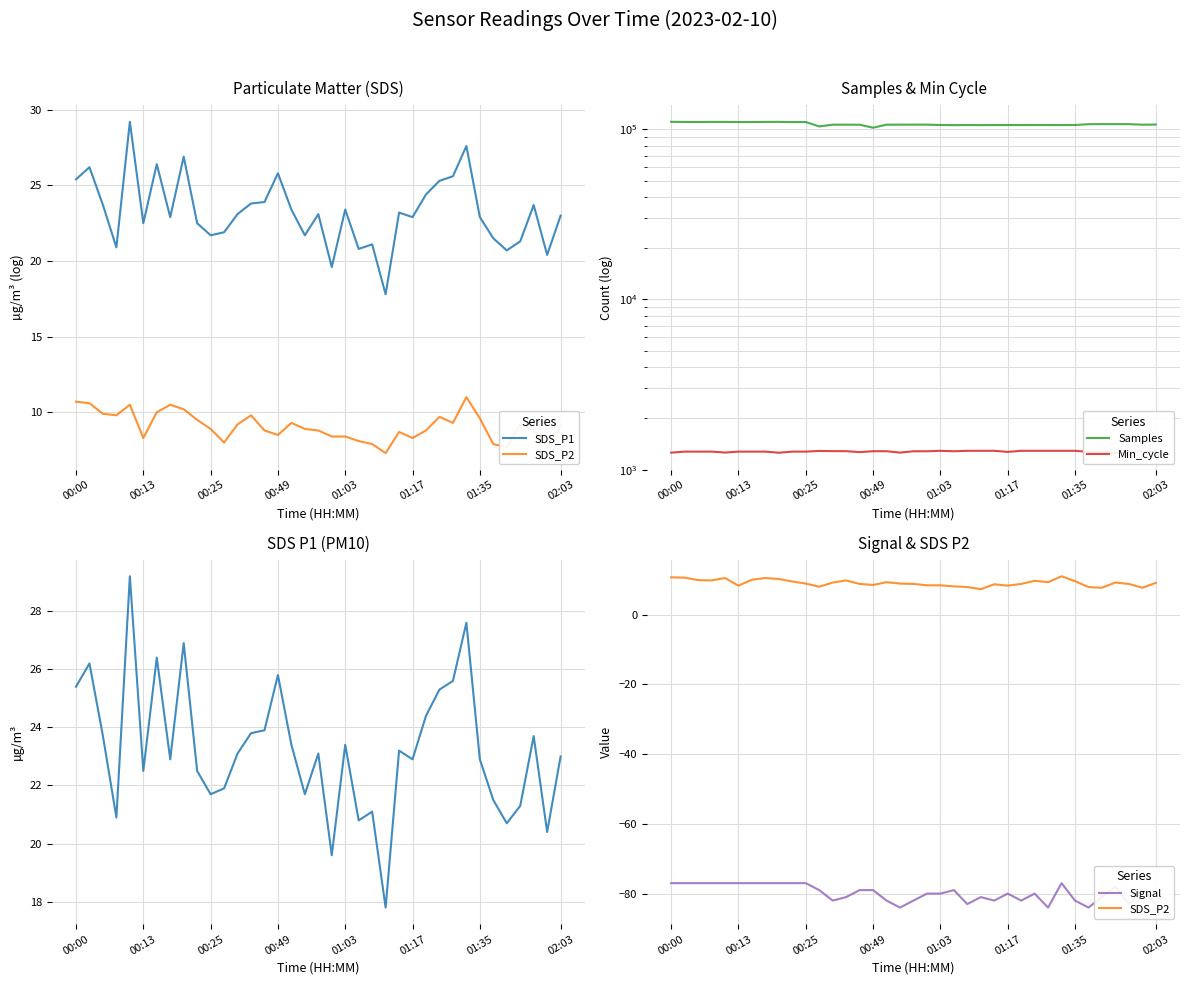

Count the number of data series in this chart.

5